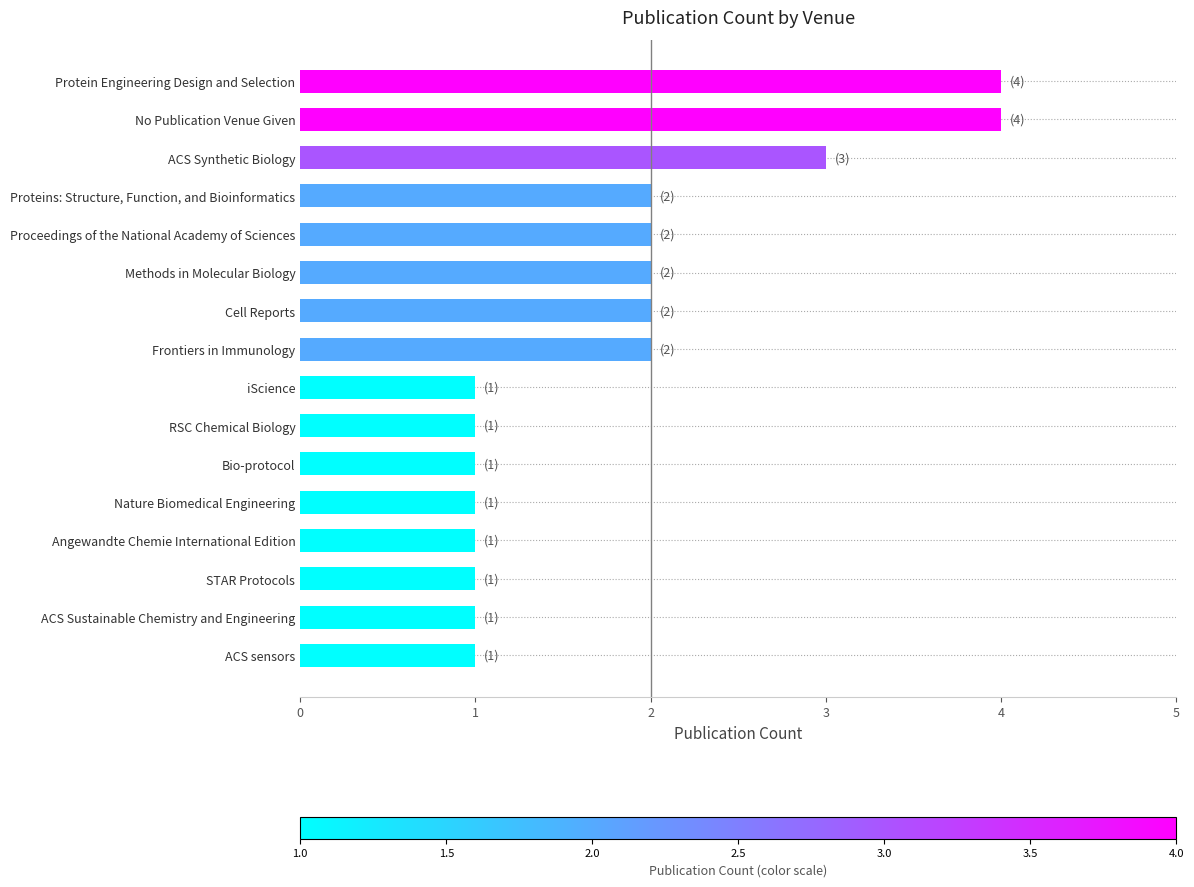

What is the smallest value displayed?

1